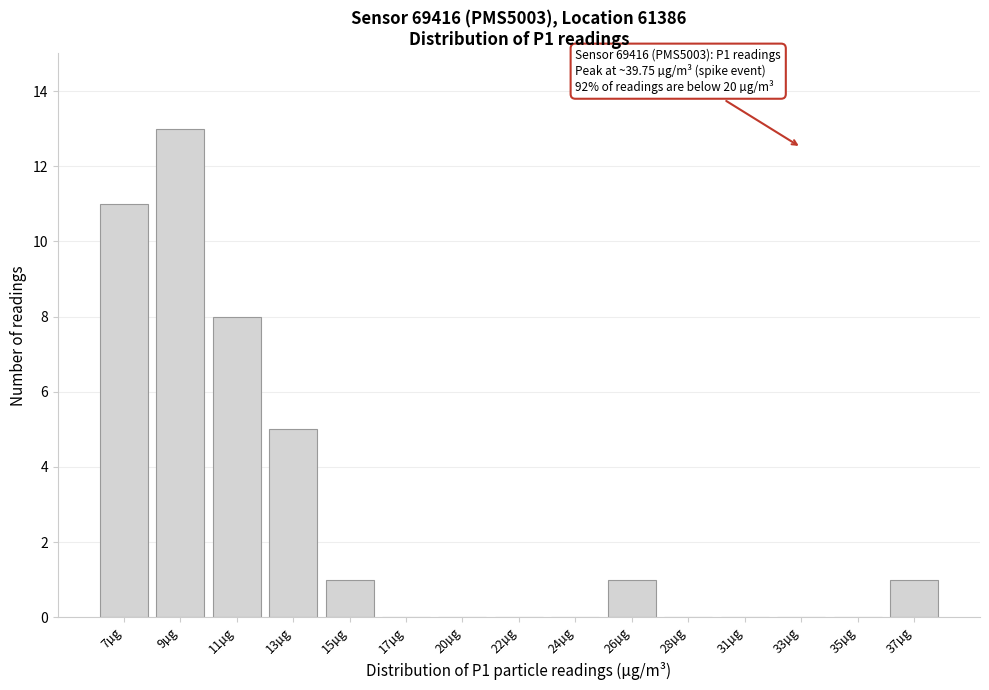

Reading right to left, list all the values displayed in this chart.

37µg=1	35µg=0	33µg=0	31µg=0	28µg=0	26µg=1	24µg=0	22µg=0	20µg=0	17µg=0	15µg=1	13µg=5	11µg=8	9µg=13	7µg=11